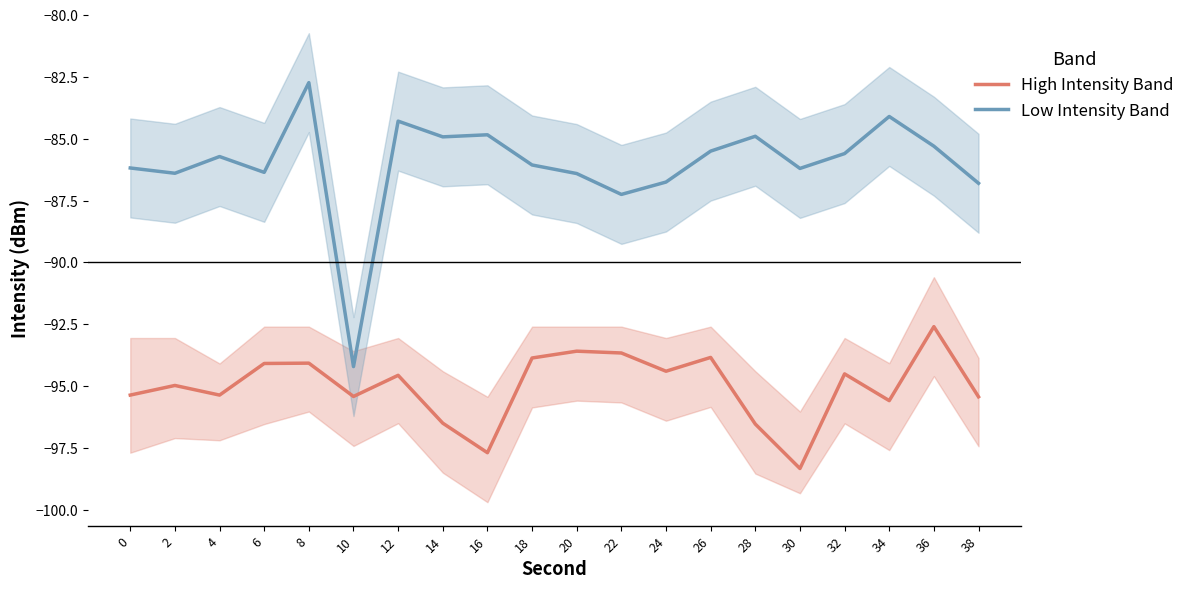

Rank the series at 0 from highest to lowest value.

Low Intensity Band, High Intensity Band